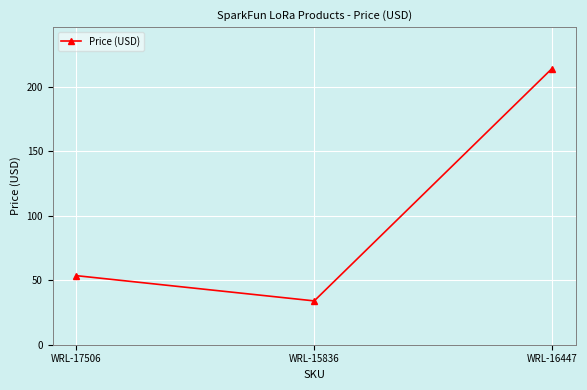

How many data points are less than 53?

1